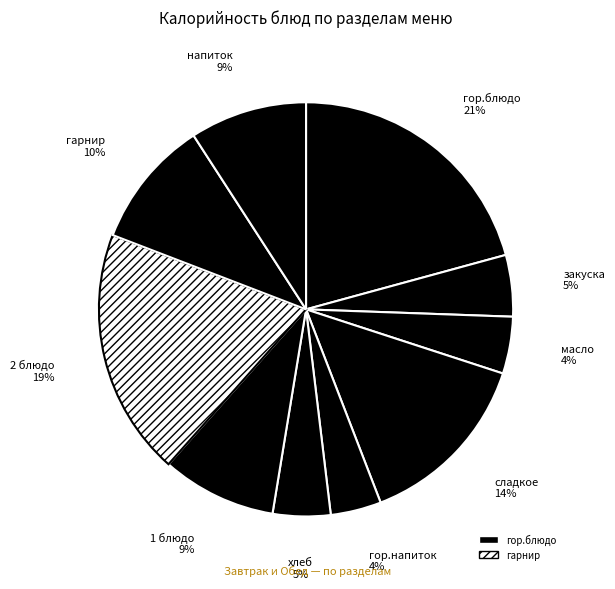

How many slices are in this pie chart?

10